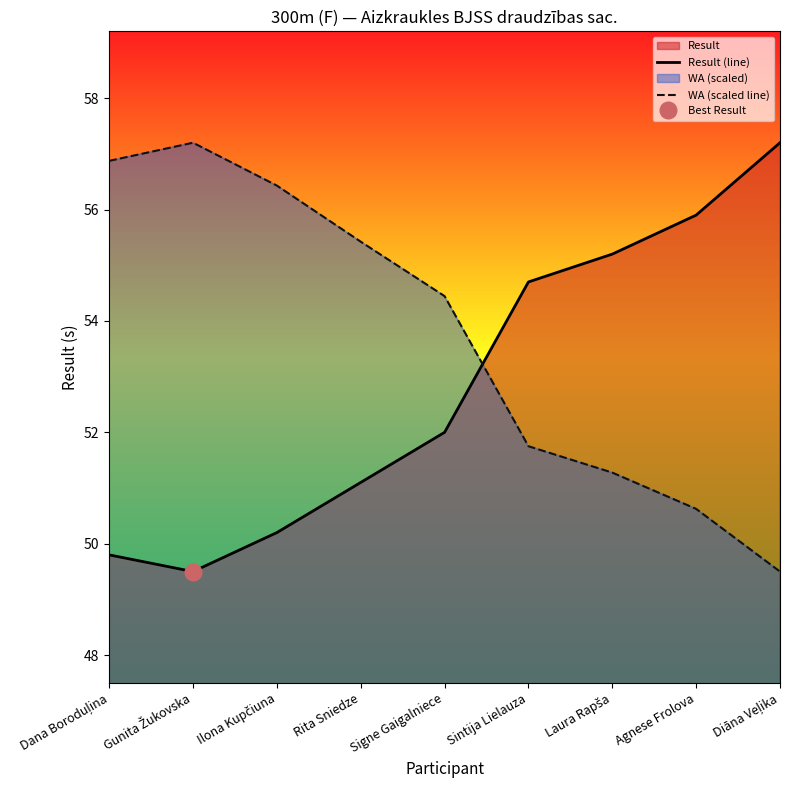

True or false: WA (scaled line) and Result (line) intersect in this chart.

True